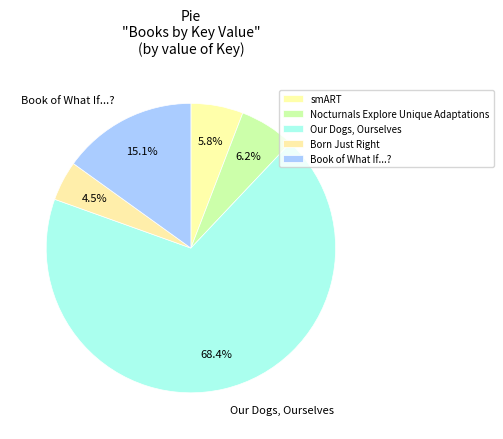

What percentage is the Nocturnals Explore Unique Adaptations slice, to the nearest percent?

6%